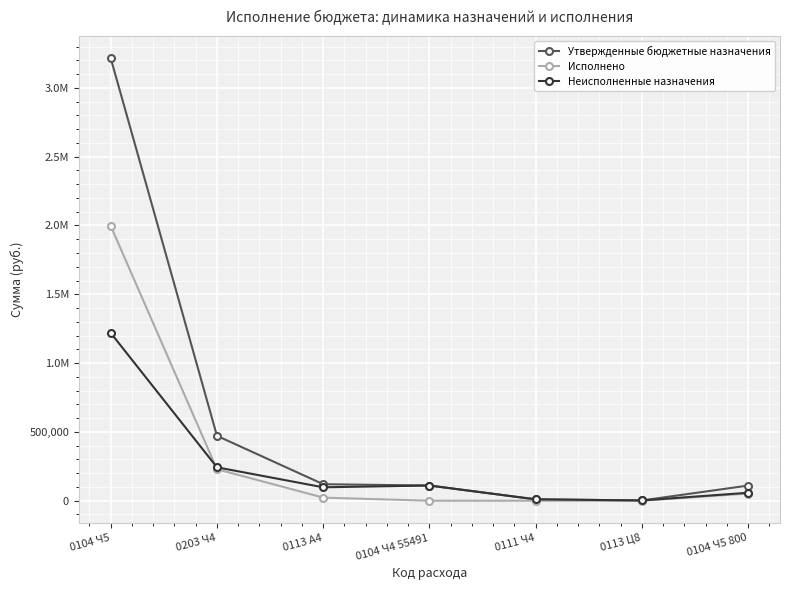

How many times do Неисполненные назначения and Исполнено cross each other?

1